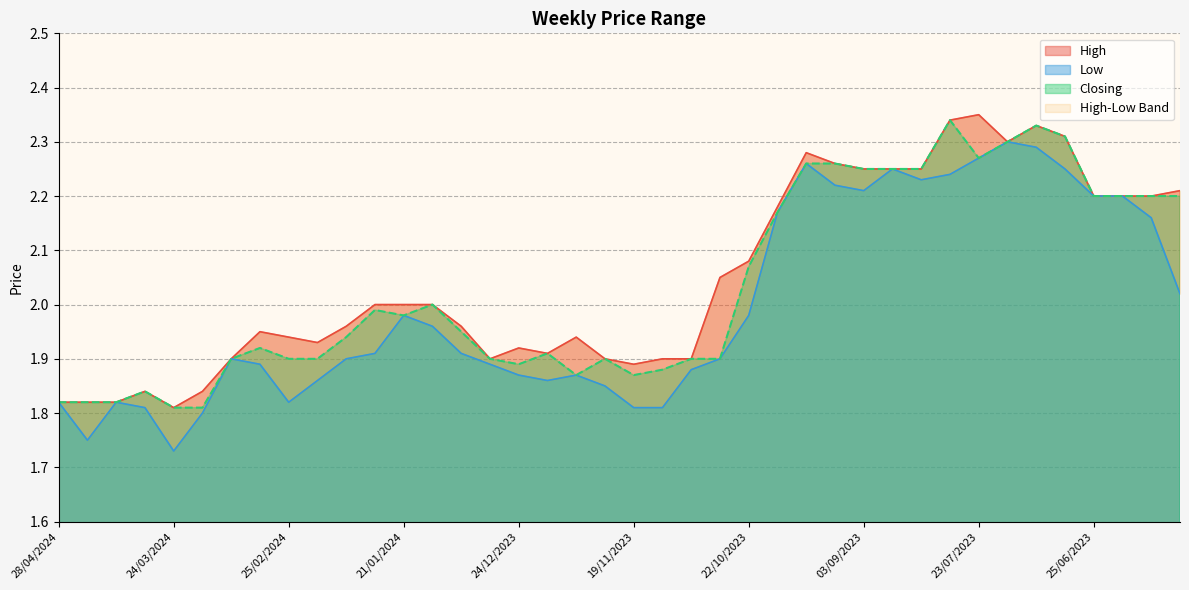

Reading right to left, transcribe all the data shown in this chart.

High: 04/06/2023=2.2	11/06/2023=2.2	18/06/2023=2.2	25/06/2023=2.2	02/07/2023=2.3	09/07/2023=2.3	16/07/2023=2.3	23/07/2023=2.4	06/08/2023=2.3	13/08/2023=2.2	27/08/2023=2.2	03/09/2023=2.2	17/09/2023=2.3	01/10/2023=2.3	15/10/2023=2.2	22/10/2023=2.1	29/10/2023=2.0	05/11/2023=1.9	12/11/2023=1.9	19/11/2023=1.9	26/11/2023=1.9	03/12/2023=1.9	17/12/2023=1.9	24/12/2023=1.9	31/12/2023=1.9	07/01/2024=2.0	14/01/2024=2.0	21/01/2024=2.0	28/01/2024=2.0	04/02/2024=2.0	18/02/2024=1.9	25/02/2024=1.9	03/03/2024=1.9	10/03/2024=1.9	17/03/2024=1.8	24/03/2024=1.8	31/03/2024=1.8	14/04/2024=1.8	21/04/2024=1.8	28/04/2024=1.8
Low: 04/06/2023=2.0	11/06/2023=2.2	18/06/2023=2.2	25/06/2023=2.2	02/07/2023=2.2	09/07/2023=2.3	16/07/2023=2.3	23/07/2023=2.3	06/08/2023=2.2	13/08/2023=2.2	27/08/2023=2.2	03/09/2023=2.2	17/09/2023=2.2	01/10/2023=2.3	15/10/2023=2.2	22/10/2023=2.0	29/10/2023=1.9	05/11/2023=1.9	12/11/2023=1.8	19/11/2023=1.8	26/11/2023=1.9	03/12/2023=1.9	17/12/2023=1.9	24/12/2023=1.9	31/12/2023=1.9	07/01/2024=1.9	14/01/2024=2.0	21/01/2024=2.0	28/01/2024=1.9	04/02/2024=1.9	18/02/2024=1.9	25/02/2024=1.8	03/03/2024=1.9	10/03/2024=1.9	17/03/2024=1.8	24/03/2024=1.7	31/03/2024=1.8	14/04/2024=1.8	21/04/2024=1.8	28/04/2024=1.8
Closing: 04/06/2023=2.2	11/06/2023=2.2	18/06/2023=2.2	25/06/2023=2.2	02/07/2023=2.3	09/07/2023=2.3	16/07/2023=2.3	23/07/2023=2.3	06/08/2023=2.3	13/08/2023=2.2	27/08/2023=2.2	03/09/2023=2.2	17/09/2023=2.3	01/10/2023=2.3	15/10/2023=2.2	22/10/2023=2.1	29/10/2023=1.9	05/11/2023=1.9	12/11/2023=1.9	19/11/2023=1.9	26/11/2023=1.9	03/12/2023=1.9	17/12/2023=1.9	24/12/2023=1.9	31/12/2023=1.9	07/01/2024=1.9	14/01/2024=2.0	21/01/2024=2.0	28/01/2024=2.0	04/02/2024=1.9	18/02/2024=1.9	25/02/2024=1.9	03/03/2024=1.9	10/03/2024=1.9	17/03/2024=1.8	24/03/2024=1.8	31/03/2024=1.8	14/04/2024=1.8	21/04/2024=1.8	28/04/2024=1.8